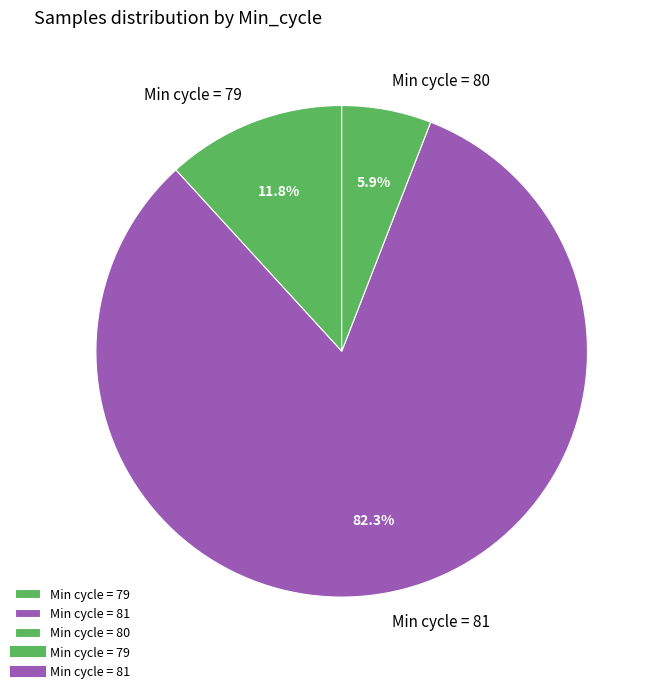

Between Min cycle = 80 and Min cycle = 81, which is larger?

Min cycle = 81